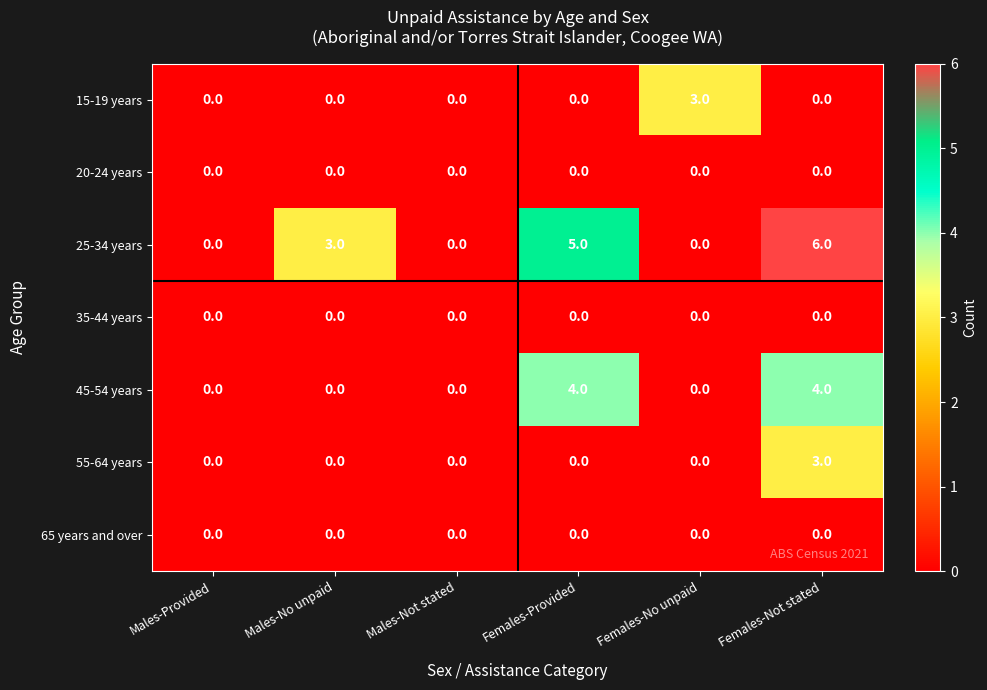

Which series has the largest total across all categories?

25-34 years